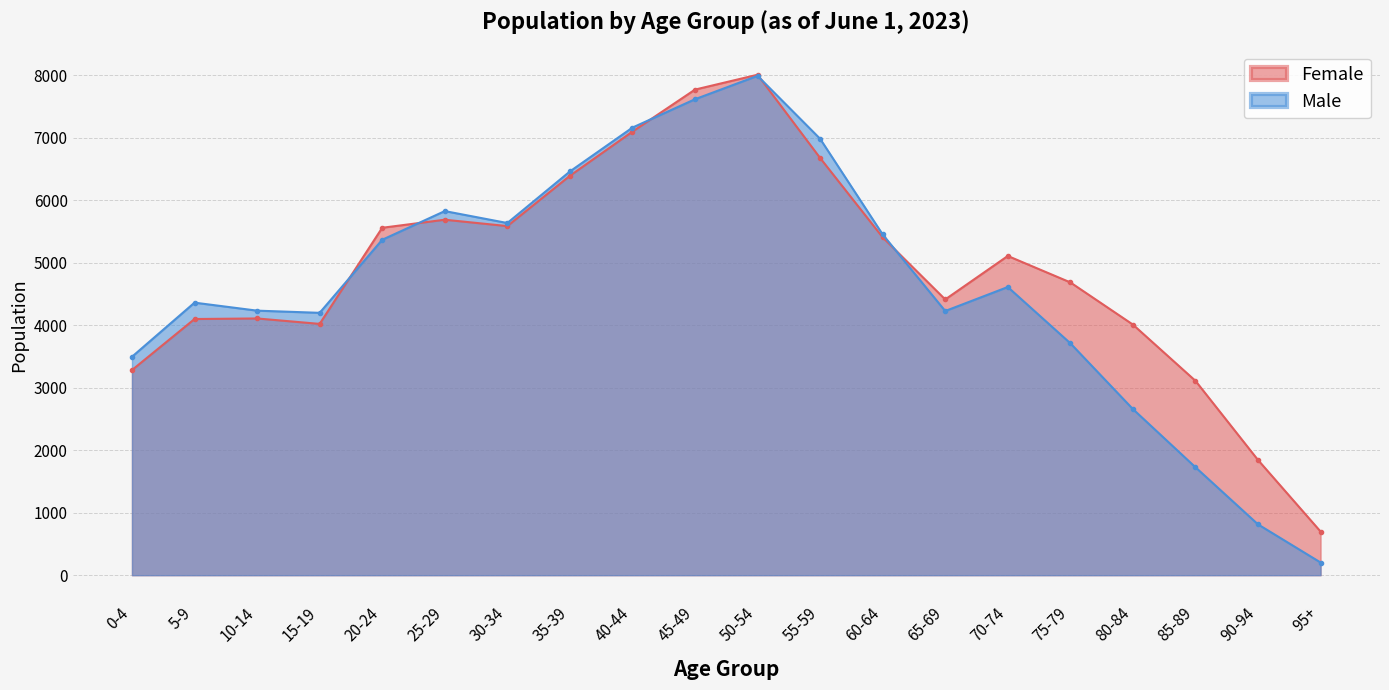

Reading right to left, what are all the values shown in this chart?

Female: 698	1843	3110	4010	4685	5108	4412	5406	6676	8008	7770	7098	6391	5586	5688	5559	4021	4108	4099	3282
Male: 203	813	1727	2658	3711	4611	4227	5452	6983	7990	7616	7162	6460	5635	5826	5367	4198	4233	4361	3495